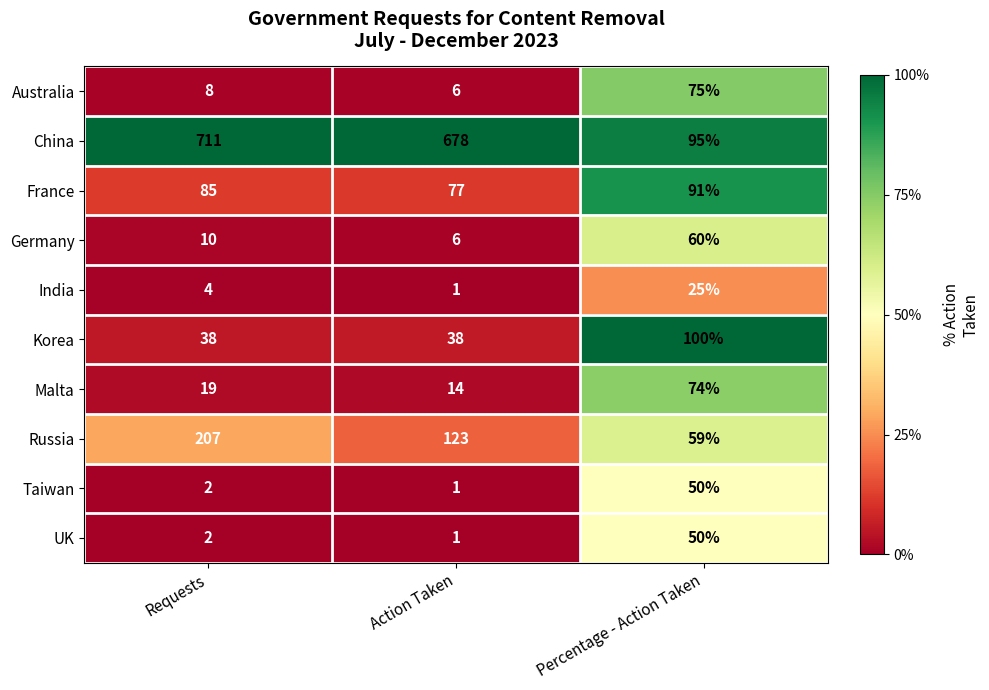

Reading left to right, transcribe all the data shown in this chart.

Australia: Requests=8	Action Taken=6	Percentage - Action Taken=75
China: Requests=711	Action Taken=678	Percentage - Action Taken=95
France: Requests=85	Action Taken=77	Percentage - Action Taken=91
Germany: Requests=10	Action Taken=6	Percentage - Action Taken=60
India: Requests=4	Action Taken=1	Percentage - Action Taken=25
Korea: Requests=38	Action Taken=38	Percentage - Action Taken=100
Malta: Requests=19	Action Taken=14	Percentage - Action Taken=74
Russia: Requests=207	Action Taken=123	Percentage - Action Taken=59
Taiwan: Requests=2	Action Taken=1	Percentage - Action Taken=50
UK: Requests=2	Action Taken=1	Percentage - Action Taken=50